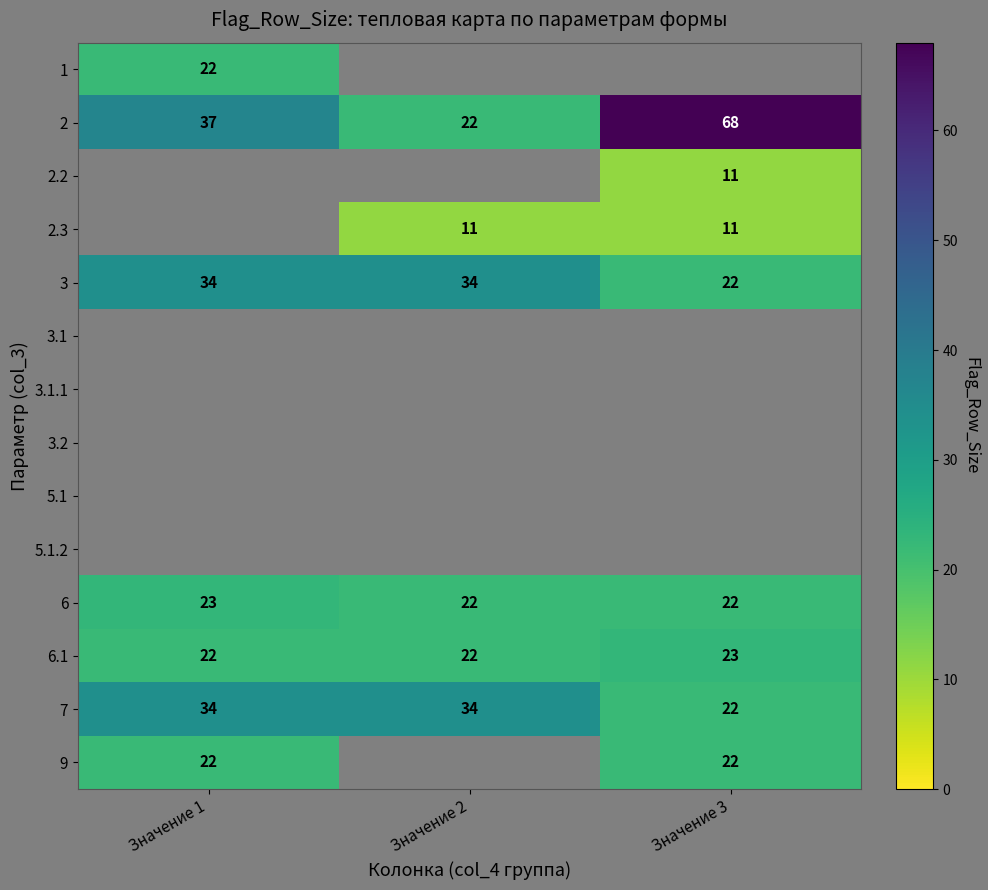

Which label corresponds to the largest value in the chart?

Значение 3